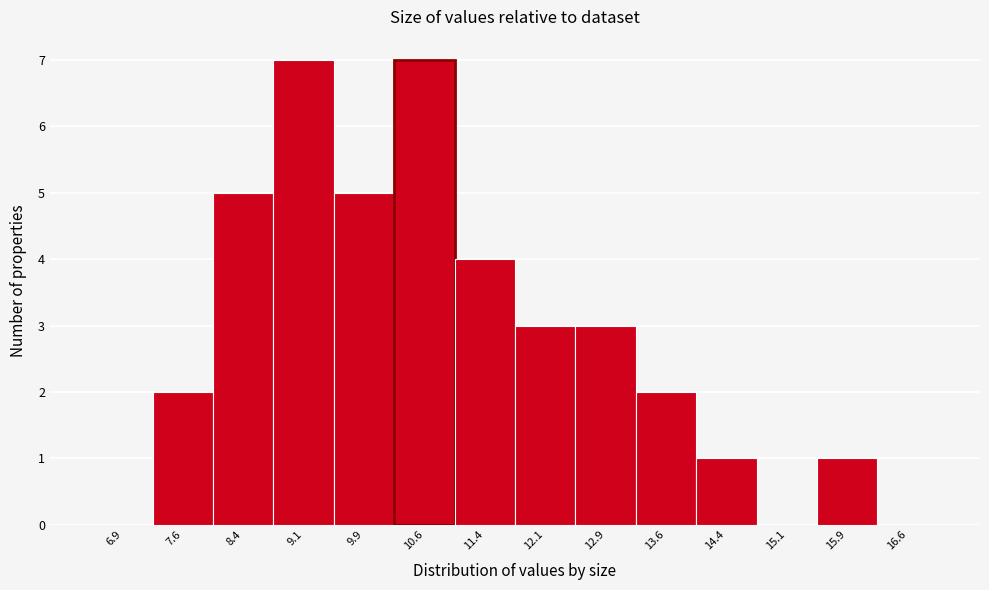

What is the height of the bar covering 11.00 to 11.75 on the x-axis? Neither the bar edges nor the heights are printed on the chart, so give them approximately, as read against the axes.

4